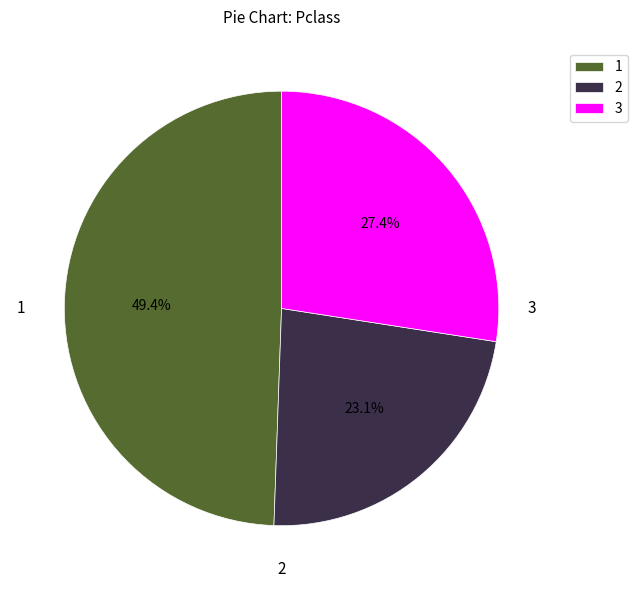

Approximately how many times larger is the value at 2 compared to 1?

0.5